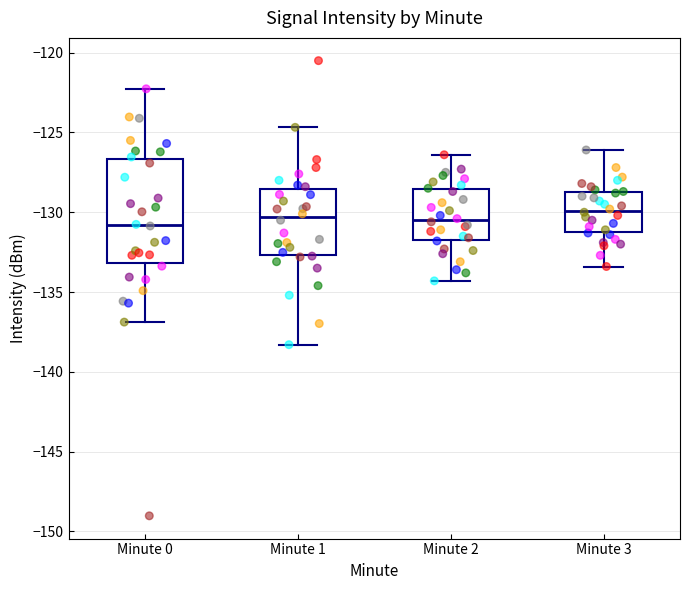

Where is the upper edge of the box for Minute 1 on the y-axis? The values are not printed on the chart, so give them approximately, as read against the axis.

-128.5